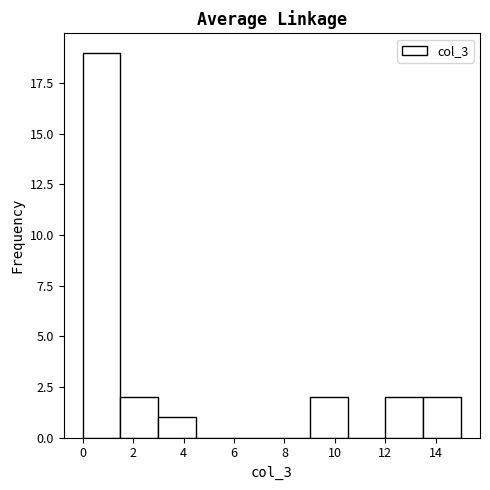

Reading left to right, list every bar in this chart as the range it spans on the x-axis followed by its height. Neither the bar edges nor the heights are printed on the chart, so give them approximately, as read against the axes.

0.0 to 1.5: 19
1.5 to 3.0: 2
3.0 to 4.5: 1
4.5 to 6.0: 0
6.0 to 7.5: 0
7.5 to 9.0: 0
9.0 to 10.5: 2
10.5 to 12.0: 0
12.0 to 13.5: 2
13.5 to 15.0: 2